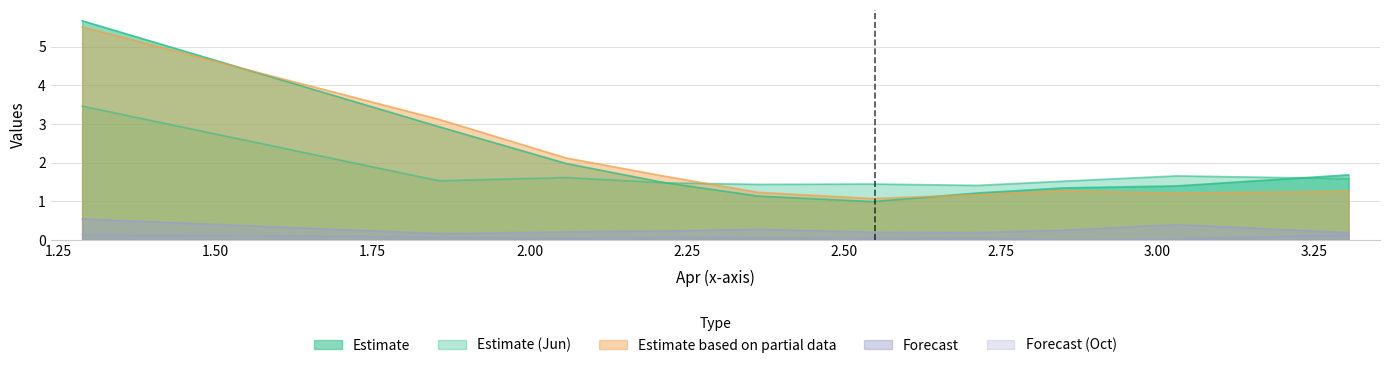

List the labels in order of Oct value, smallest first.

pct75, pct85, pct25, pct65, pct45, pct55, pct15, pct35, pct95, pct05